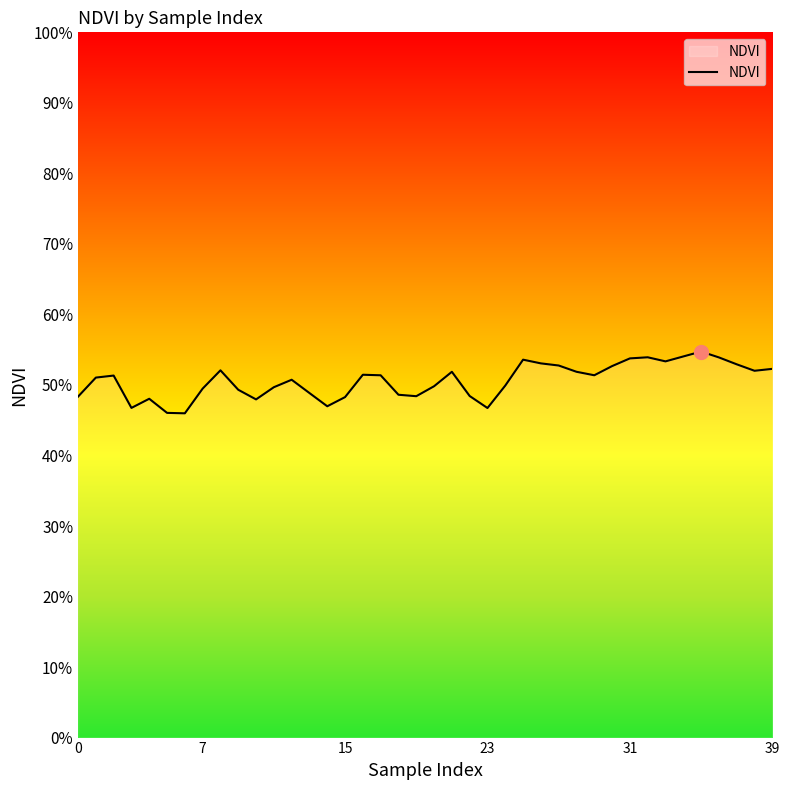

Does the chart have visible grid lines?

No